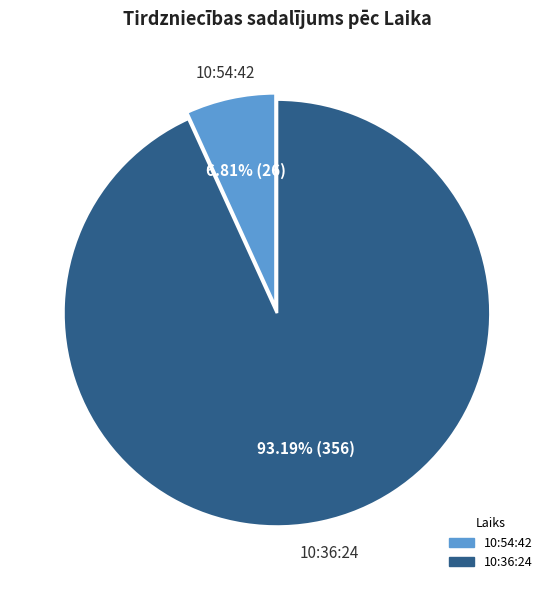

Is there a majority slice in this chart?

Yes